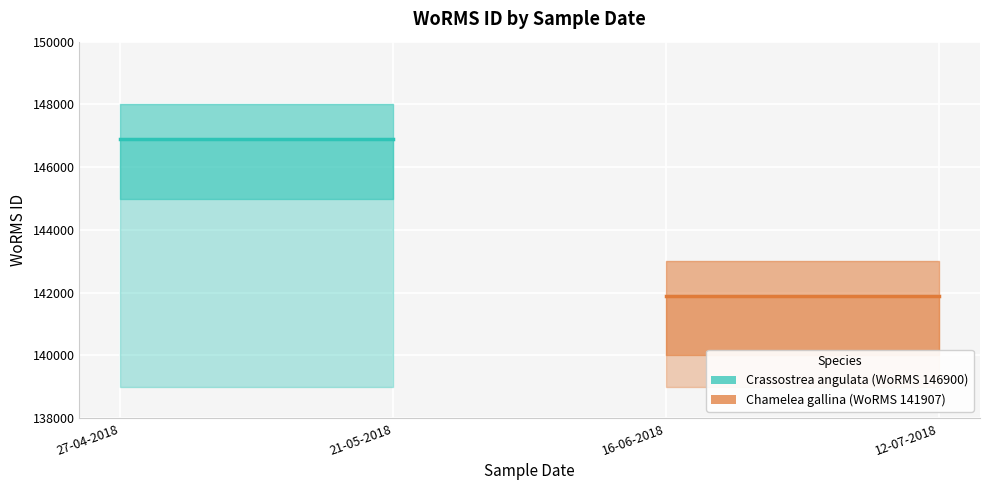

What is the greatest value displayed?

146900